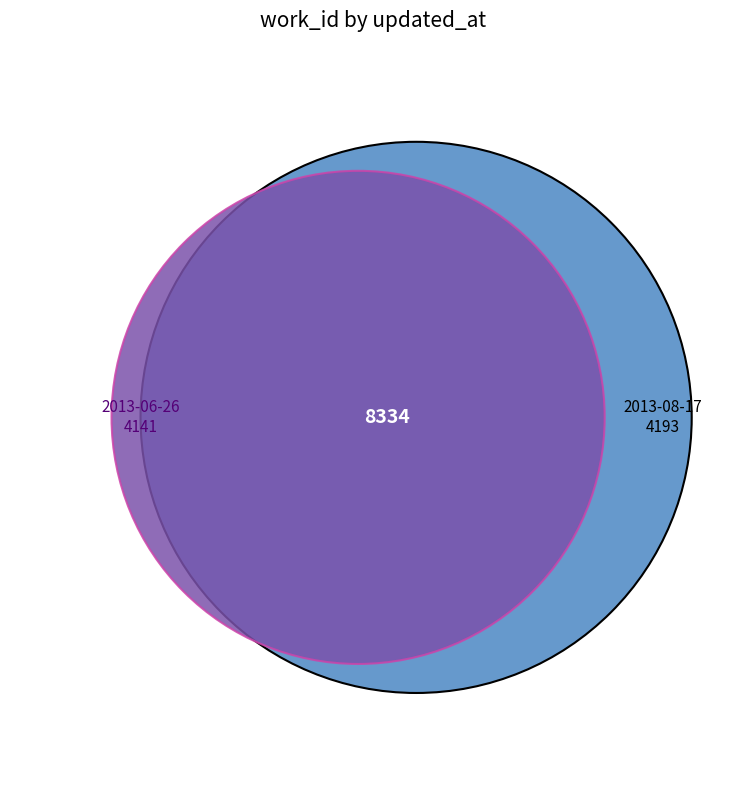

Between 2013-08-17 and 2013-06-26, which is larger?

2013-08-17